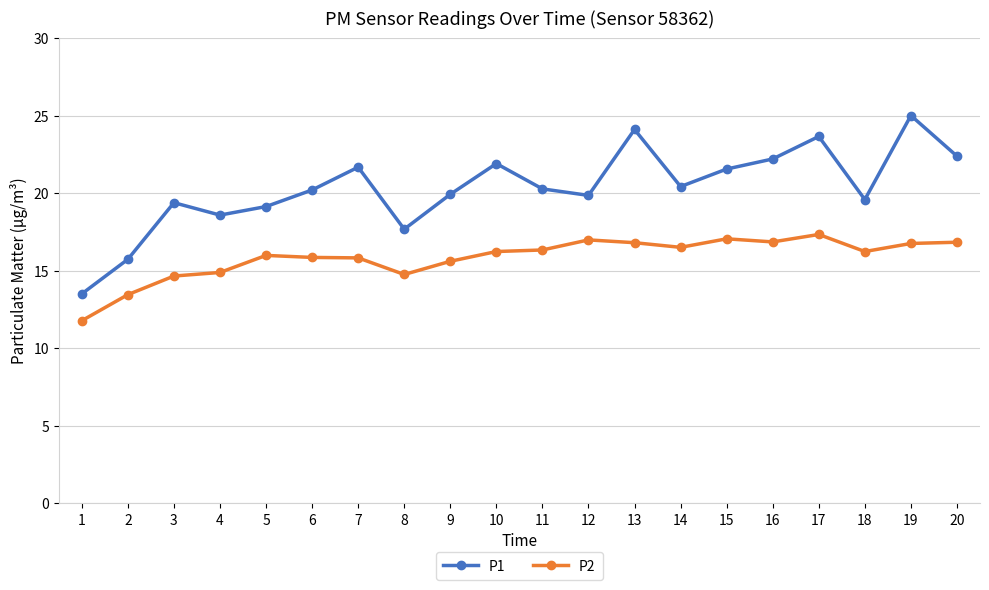

At how many categories does at least one series exceed 14?

19